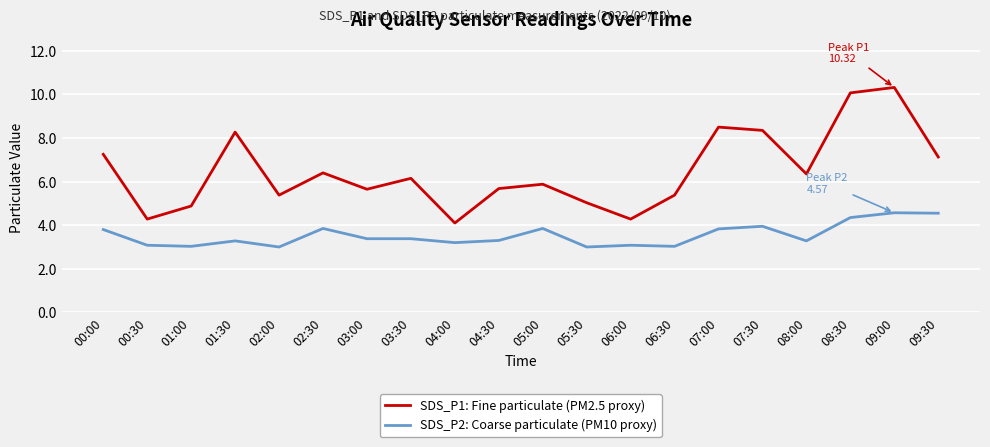

Does the chart have visible grid lines?

Yes